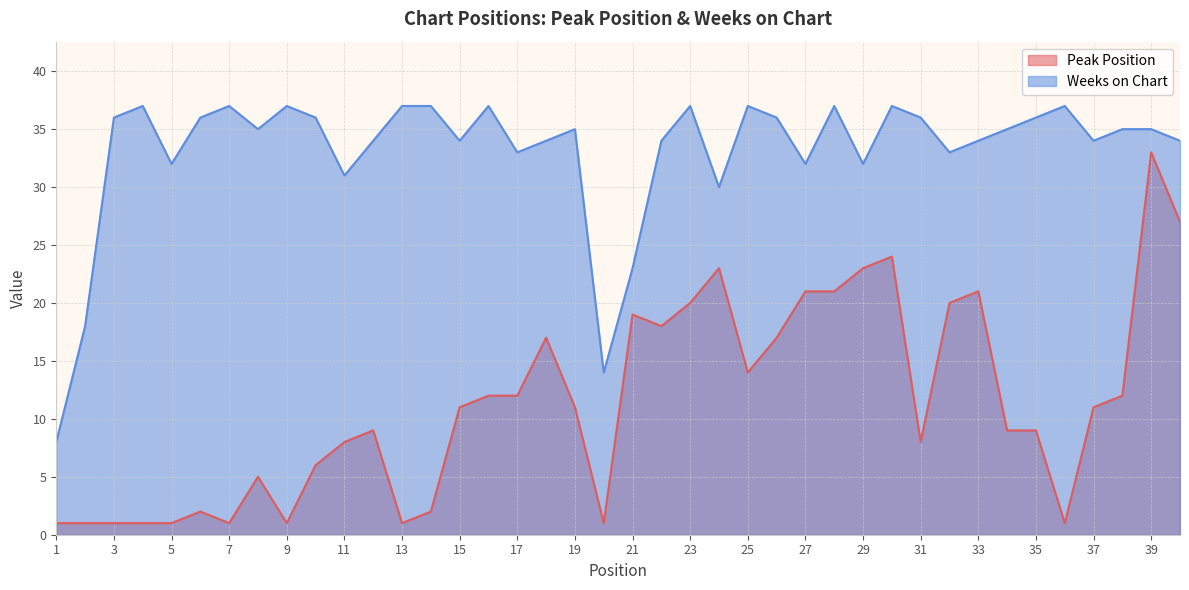

True or false: Peak Position and Weeks on Chart intersect in this chart.

False